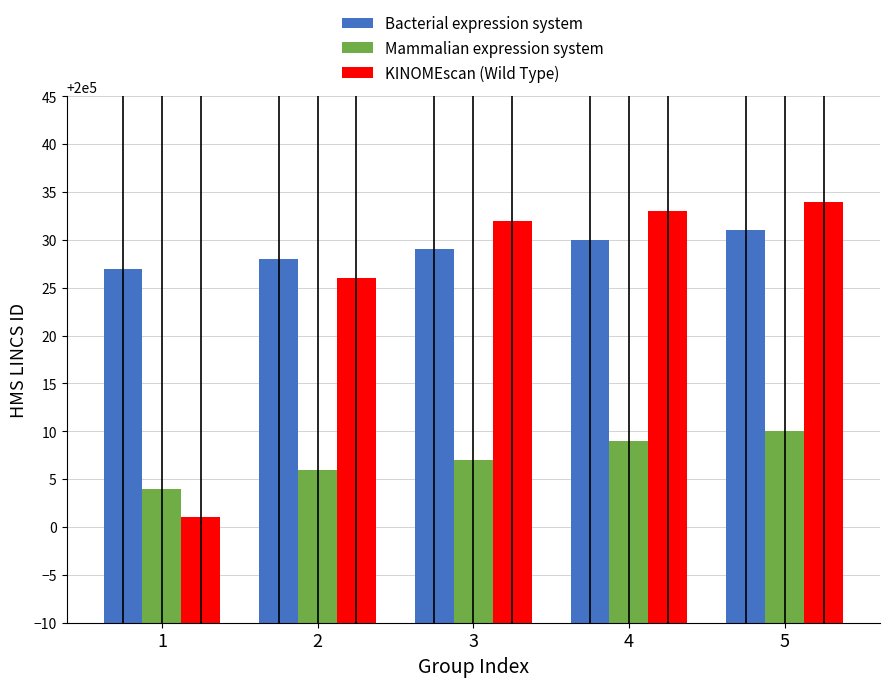

The Bacterial expression system series shows 341609 at 3. True or false?

False